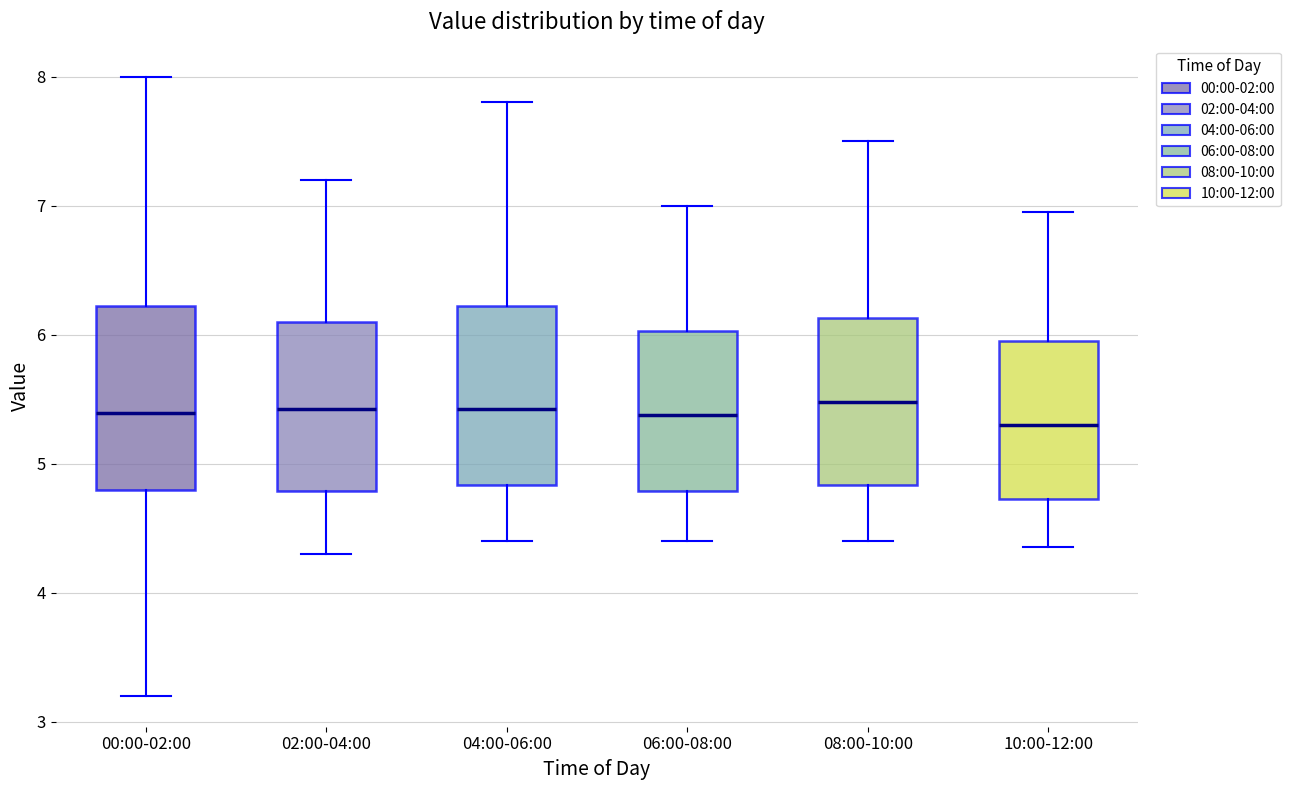

Reading left to right, read every box against the y-axis: the position of its median line, the range the box covers, and the ends of its whiskers. The values are not printed on the chart, so give them approximately, as read against the axis.

00:00-02:00: median 5.4, box 4.8 to 6.2, whiskers 3.2 to 8.0
02:00-04:00: median 5.4, box 4.8 to 6.1, whiskers 4.3 to 7.2
04:00-06:00: median 5.4, box 4.8 to 6.2, whiskers 4.4 to 7.8
06:00-08:00: median 5.4, box 4.8 to 6.0, whiskers 4.4 to 7.0
08:00-10:00: median 5.5, box 4.8 to 6.1, whiskers 4.4 to 7.5
10:00-12:00: median 5.3, box 4.7 to 6.0, whiskers 4.4 to 7.0